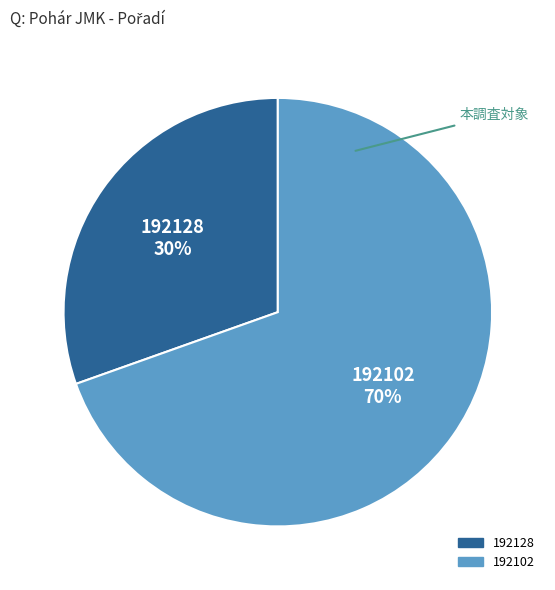

Which has a higher value, 192102 or 192128?

192102